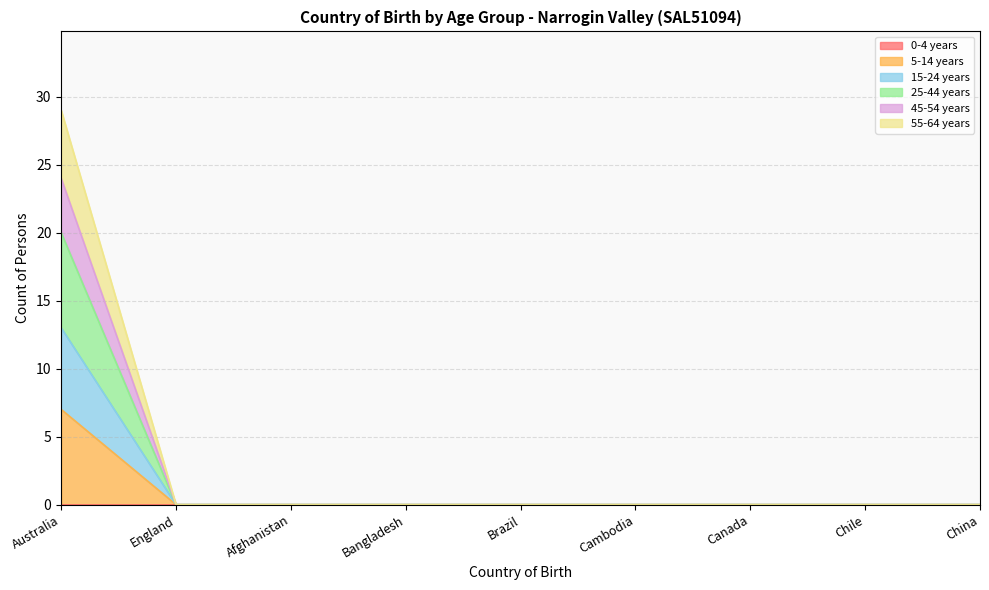

Does the chart have visible grid lines?

Yes